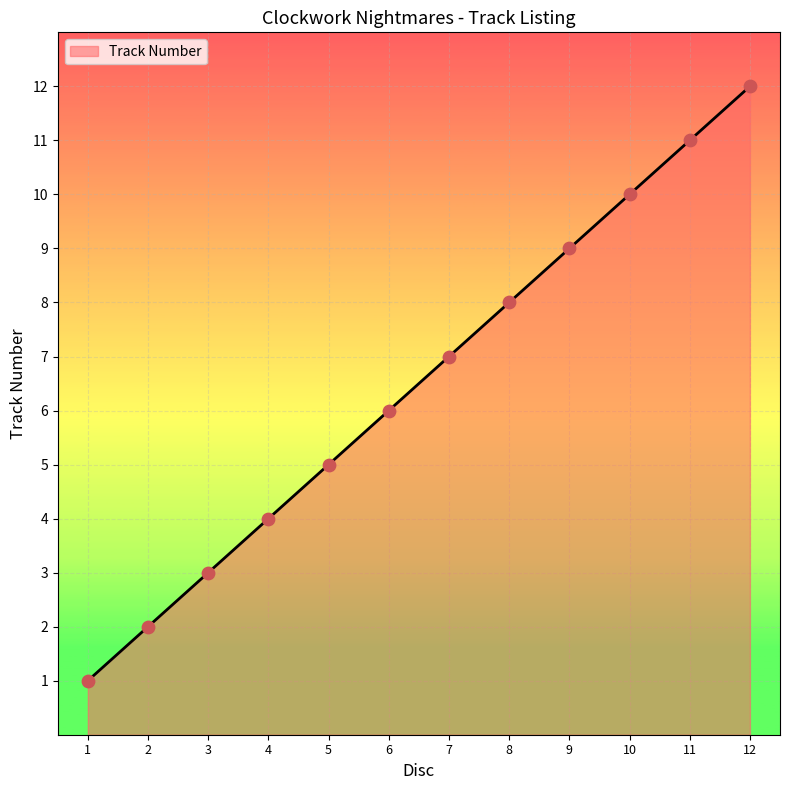

What is the change in value from 1 to 8?

+7